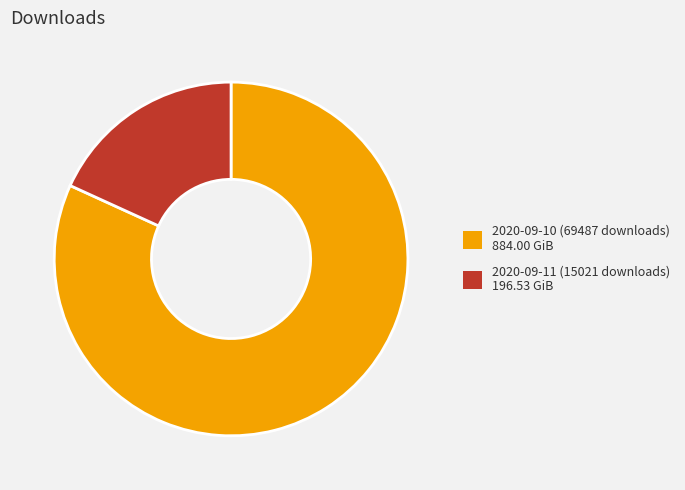

Which slice is the largest?

2020-09-10 (69487 downloads)